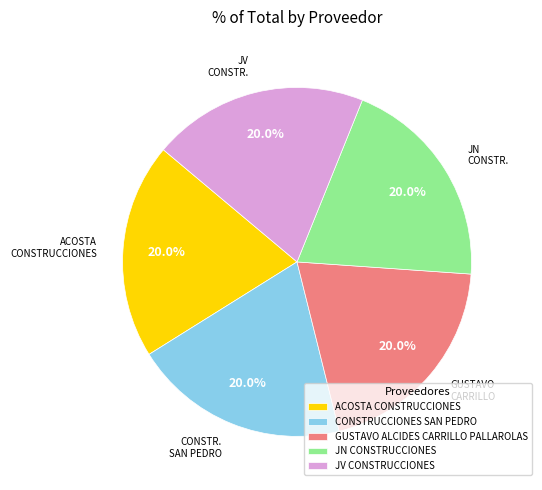

How many slices are in this pie chart?

5